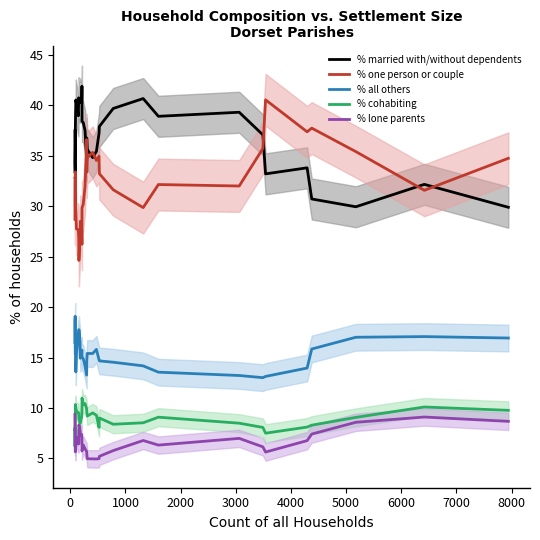

How many lines are shown in the chart?

5